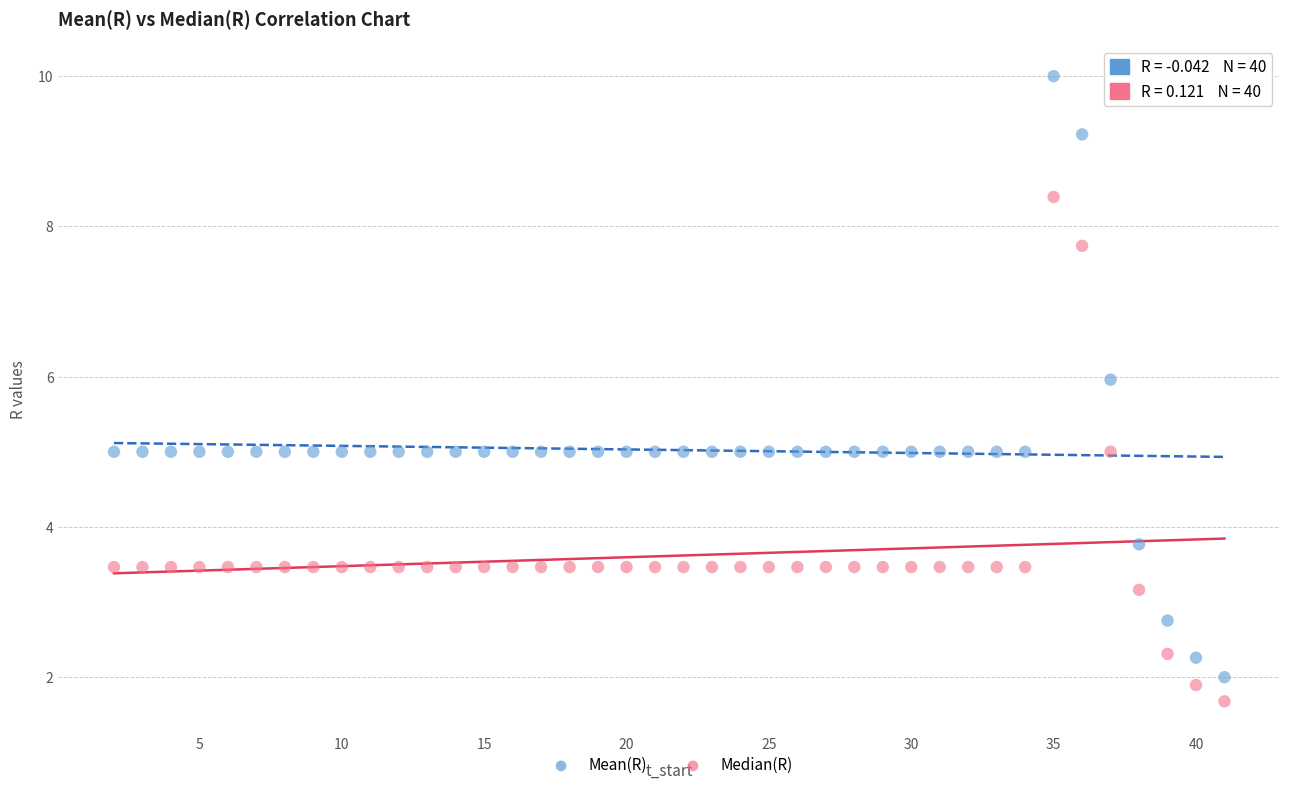

Which series reaches the maximum Y coordinate?

Mean(R)